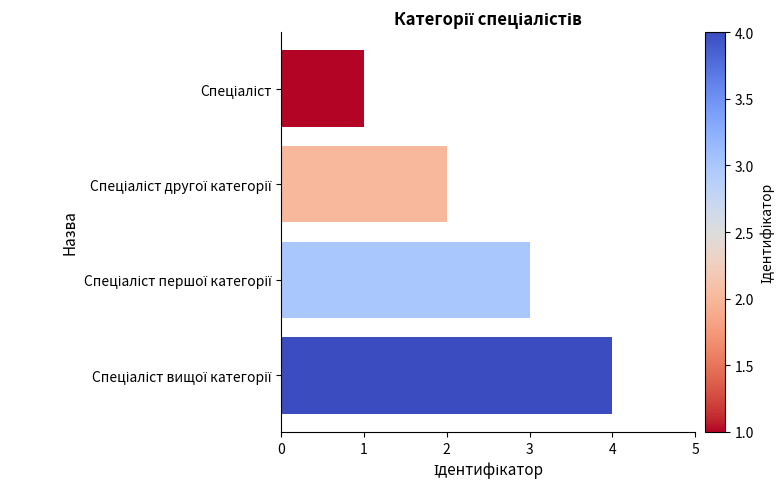

What is the greatest value displayed?

4